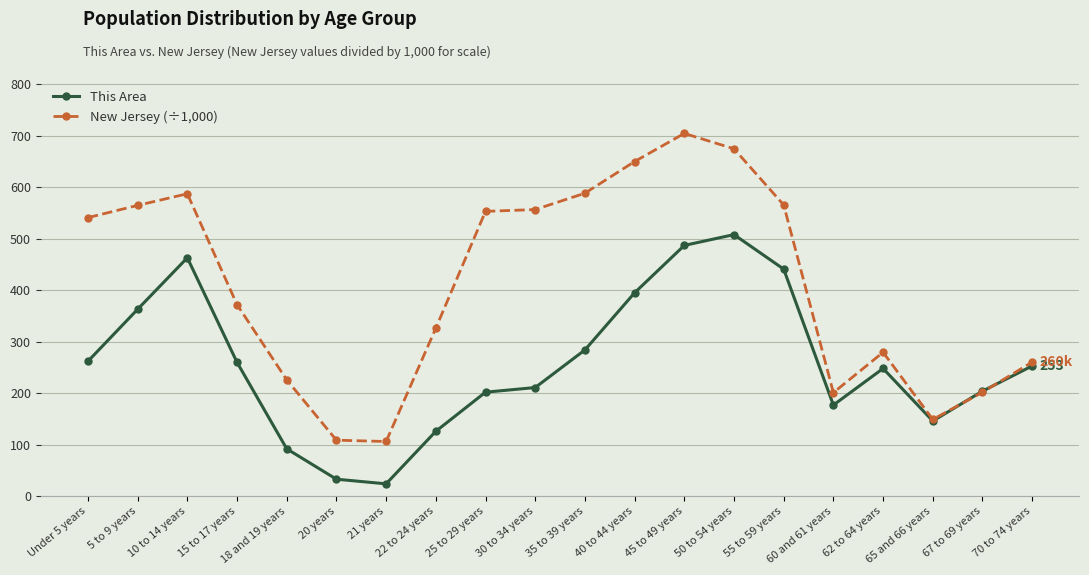

Between 5 to 9 years and 55 to 59 years, which series saw the biggest shift?

This Area